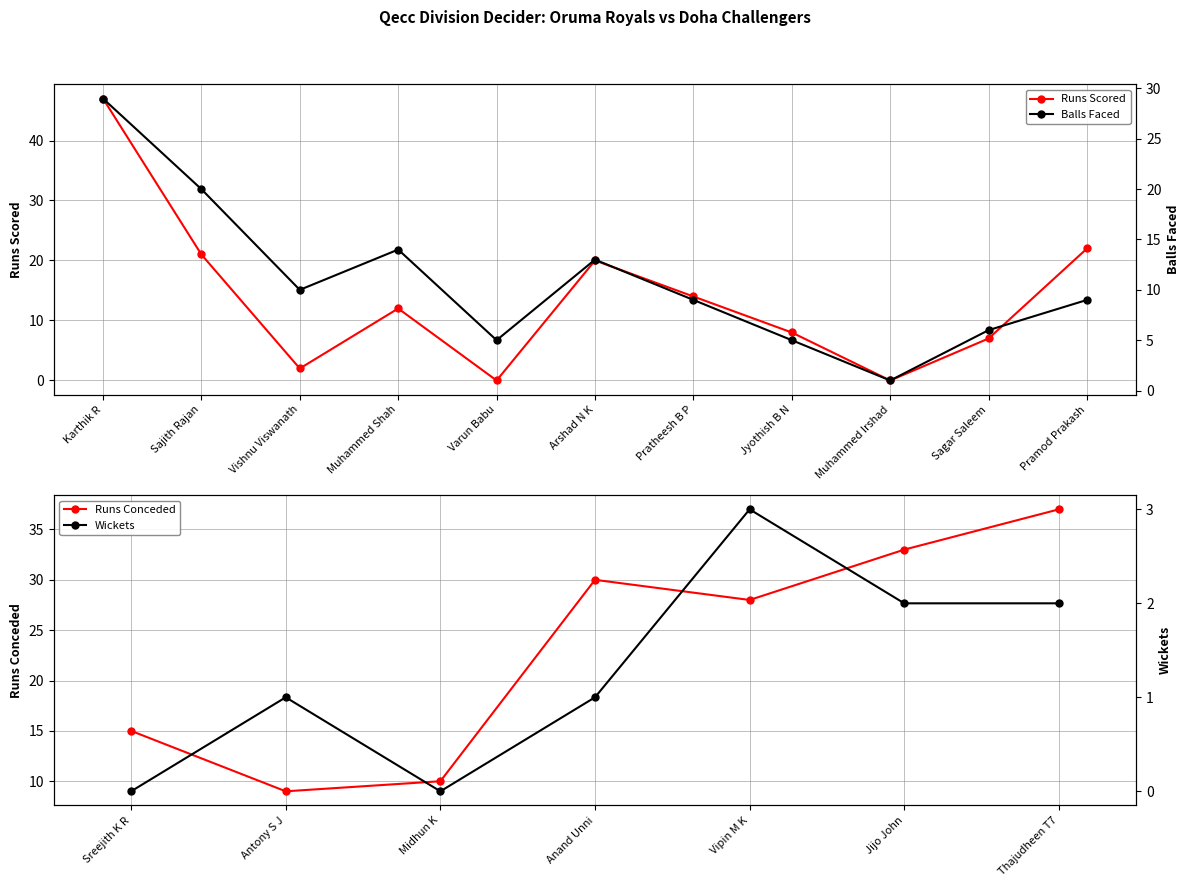

What is the total value across all series at Jyothish B N?

13